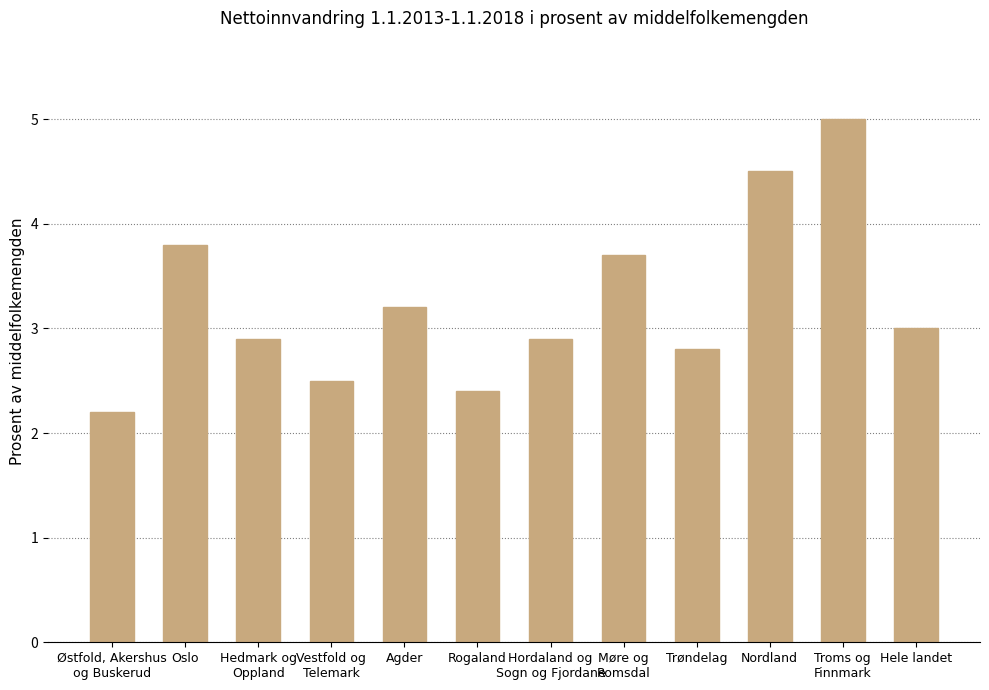

Reading left to right, extract all data points from this chart.

2.2	3.8	2.9	2.5	3.2	2.4	2.9	3.7	2.8	4.5	5.0	3.0